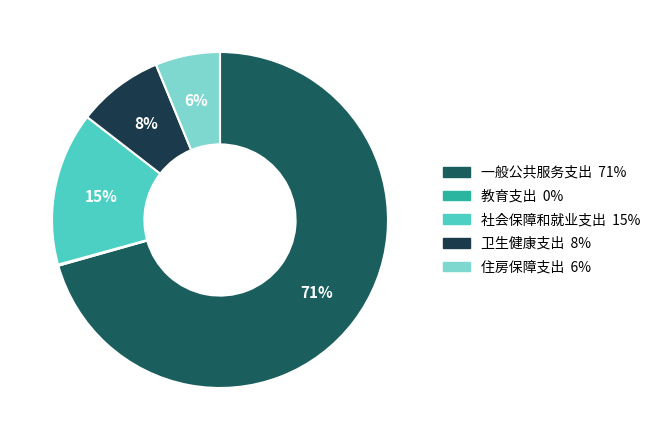

Which slice represents more than half of the pie?

一般公共服务支出